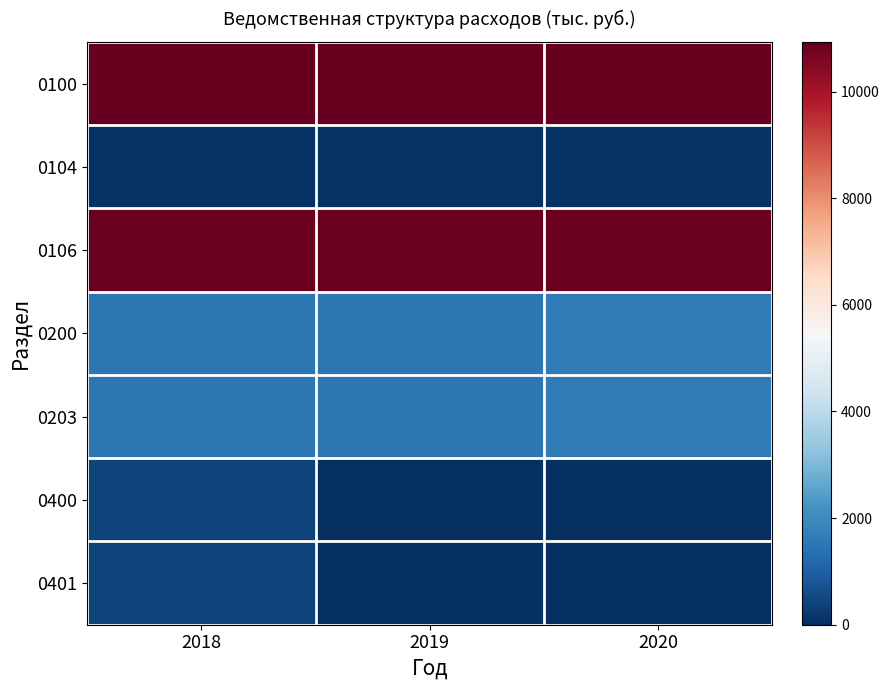

How many series are shown in this chart?

7